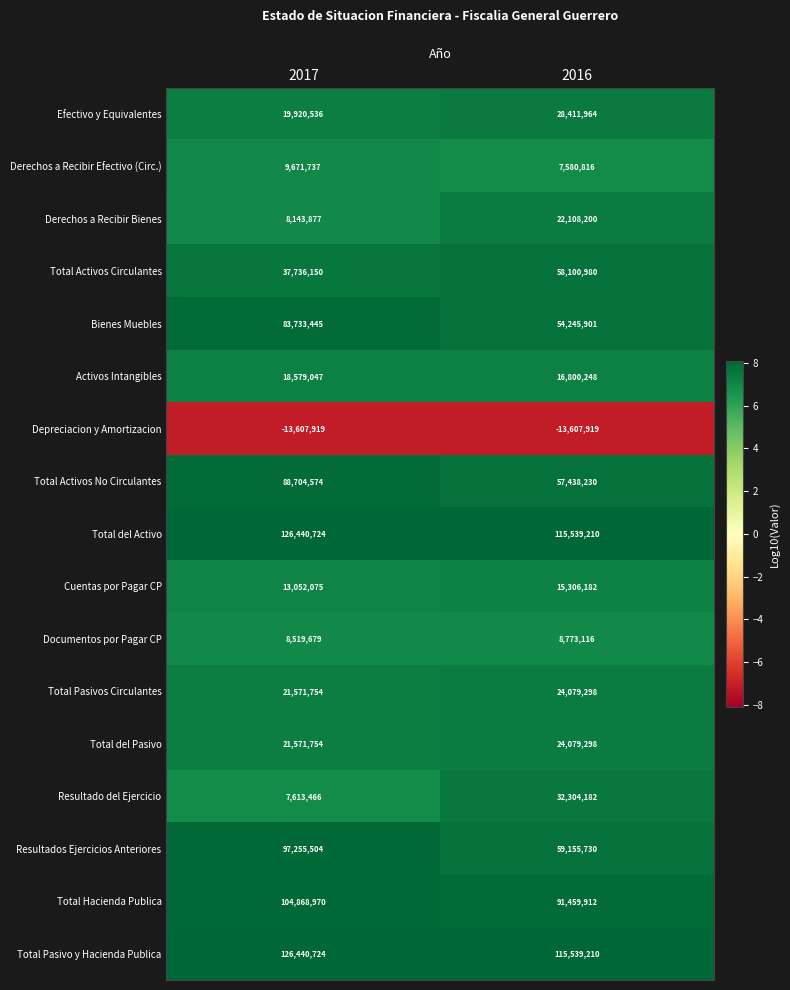

What is the sum of all Total Hacienda Publica values?

196328882